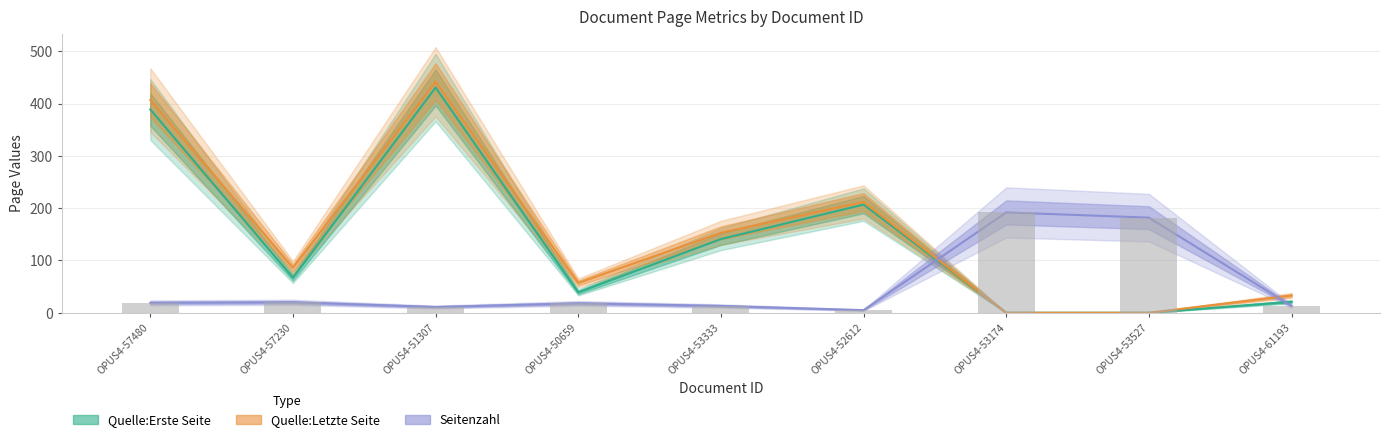

Reading right to left, list all the values displayed in this chart.

Seitenzahl: OPUS4-61193=13	OPUS4-53527=182	OPUS4-53174=192	OPUS4-52612=5	OPUS4-53333=13	OPUS4-50659=18	OPUS4-51307=11	OPUS4-57230=20	OPUS4-57480=19
Quelle:Erste Seite: OPUS4-61193=21	OPUS4-53527=0	OPUS4-53174=0	OPUS4-52612=207	OPUS4-53333=141	OPUS4-50659=39	OPUS4-51307=431	OPUS4-57230=67	OPUS4-57480=389
Quelle:Letzte Seite: OPUS4-61193=33	OPUS4-53527=0	OPUS4-53174=0	OPUS4-52612=212	OPUS4-53333=153	OPUS4-50659=57	OPUS4-51307=442	OPUS4-57230=86	OPUS4-57480=407